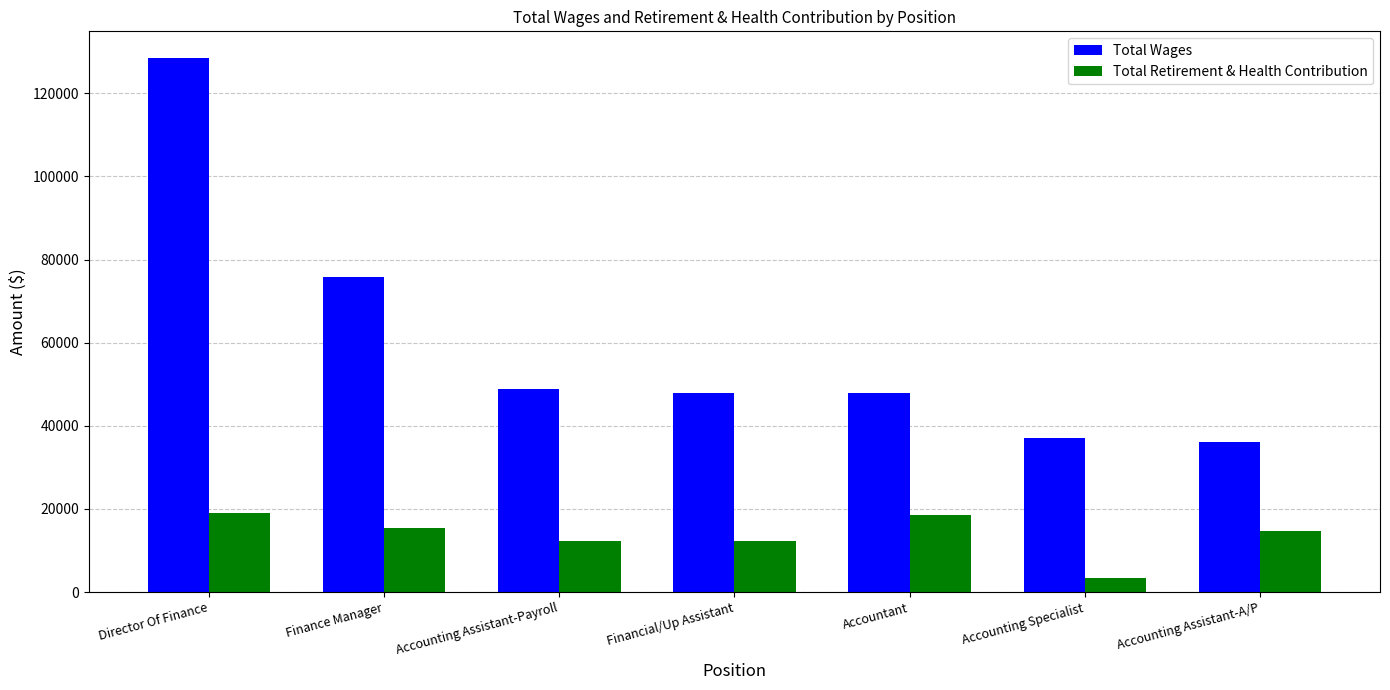

Does the chart contain any negative values?

No